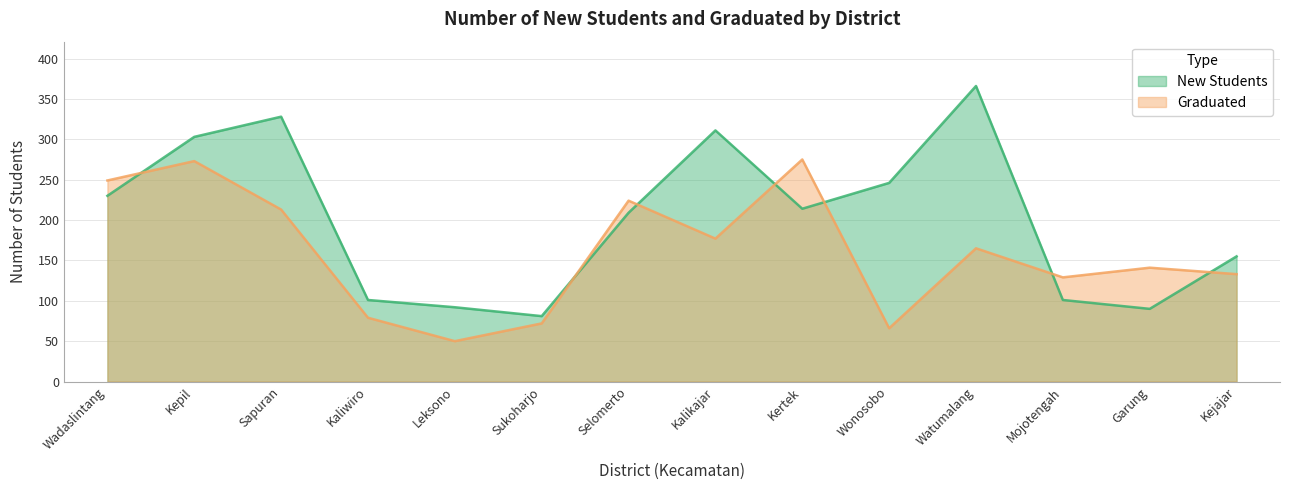

What is the maximum value shown in the chart?

366